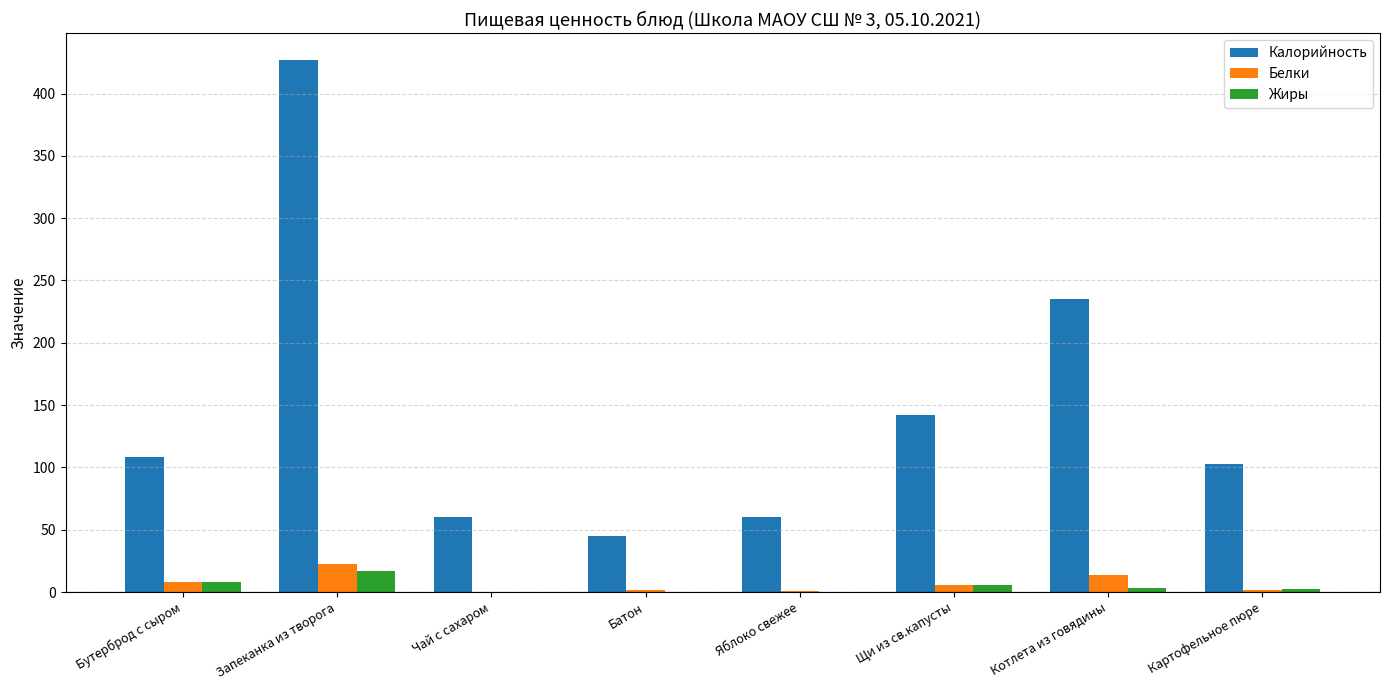

What is the difference between the Белки values at Запеканка из творога and Яблоко свежее?

21.6